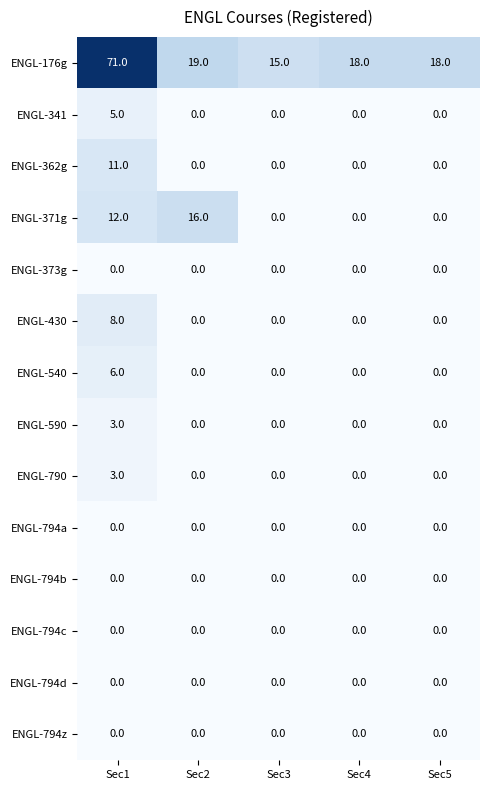

Which series changed the most between Sec3 and Sec4?

ENGL-176g